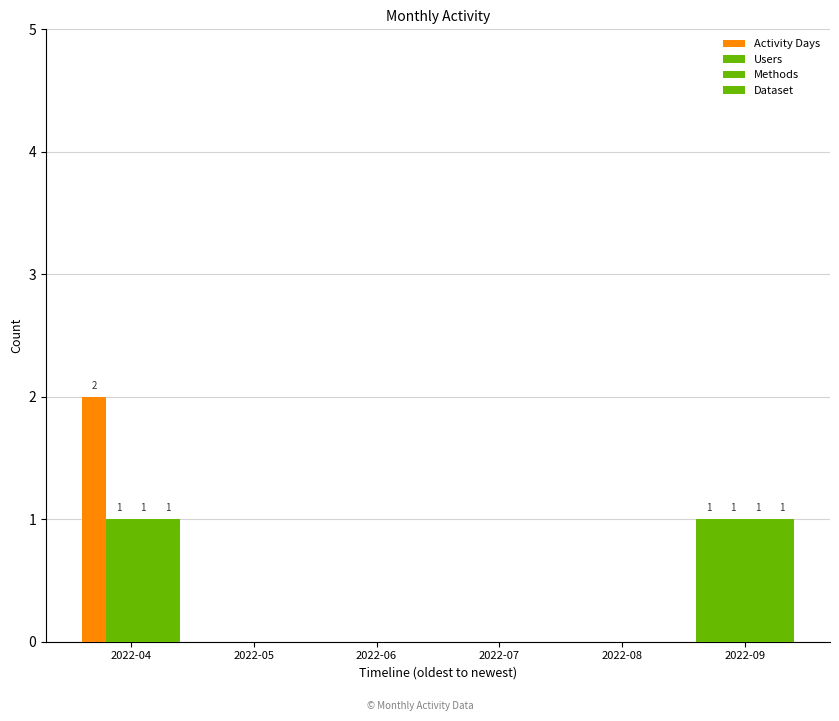

Is the value of Dataset at 2022-07 greater than the value of Users at 2022-05?

No